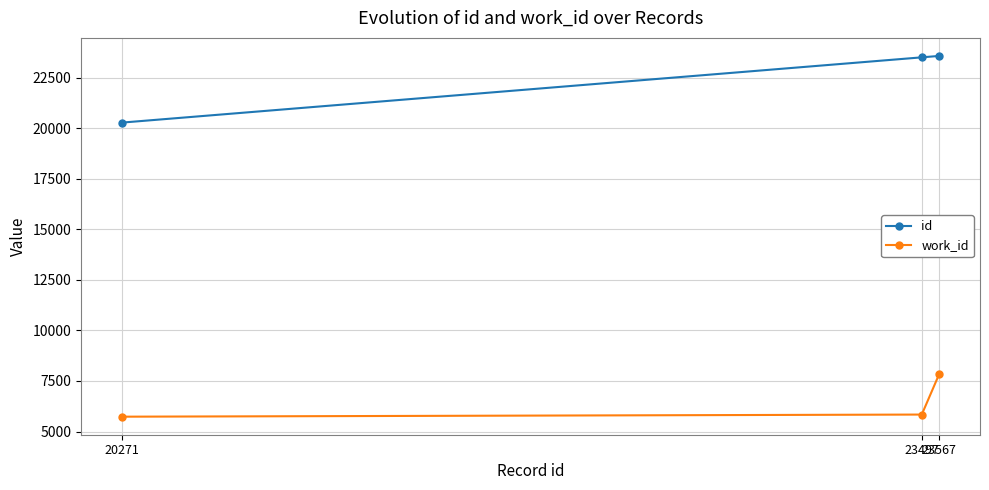

Which series has the widest spread of values?

id